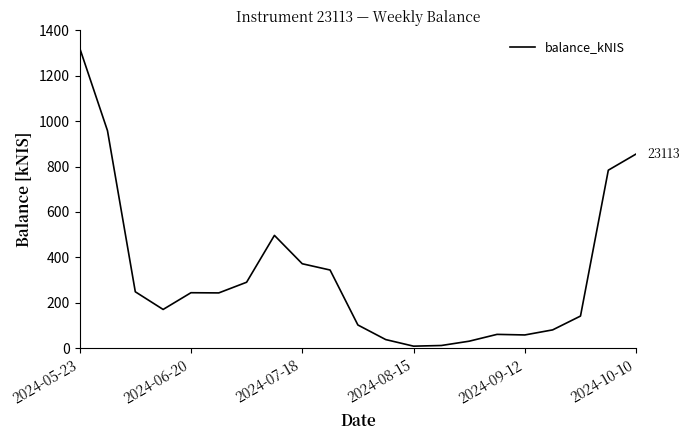

What is the difference between the maximum and minimum values?

1313.1